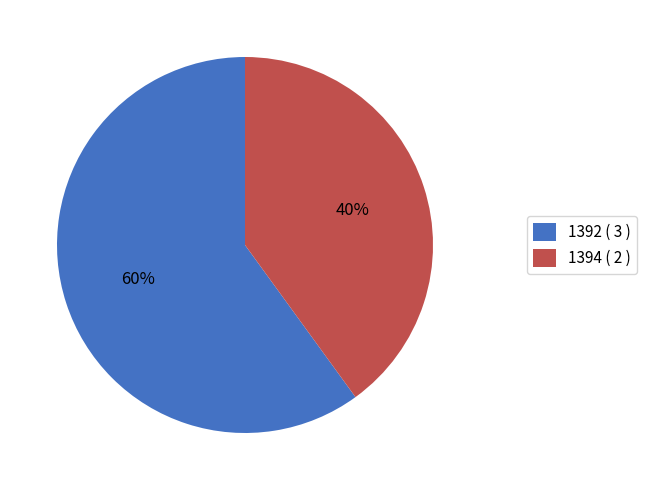

Combined, do 1392 and 1394 account for over 50%?

Yes